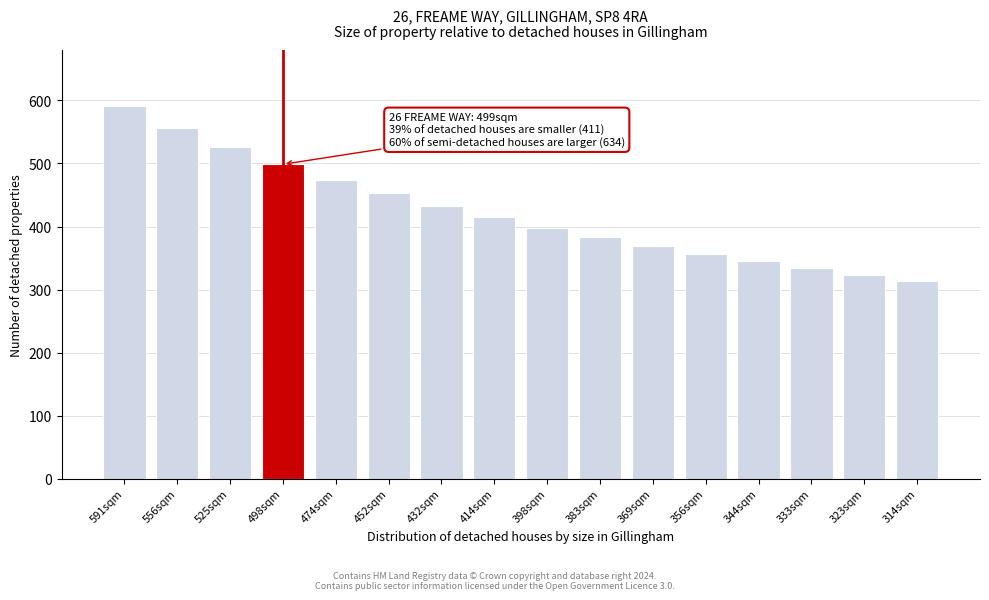

Reading left to right, list all the values displayed in this chart.

591sqm=591.2	556sqm=556.5	525sqm=525.9	498sqm=498.7	474sqm=474.4	452sqm=452.5	432sqm=432.7	414sqm=414.7	398sqm=398.3	383sqm=383.3	369sqm=369.4	356sqm=356.6	344sqm=344.8	333sqm=333.8	323sqm=323.6	314sqm=314.1